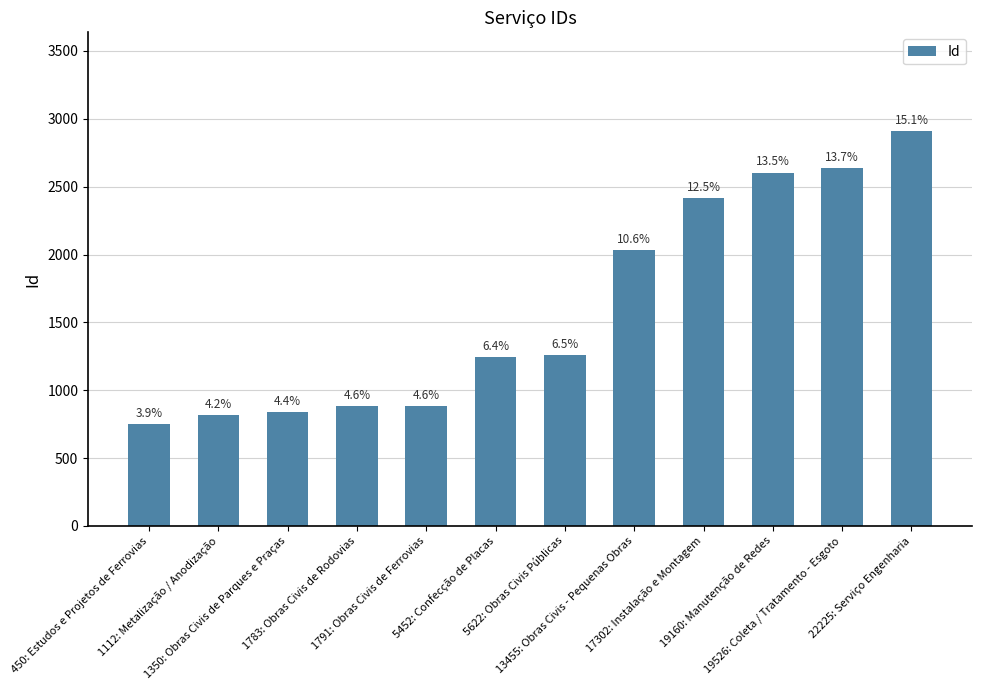

What is the difference between the values at 1112: Metalização / Anodização and 17302: Instalação e Montagem?

1603